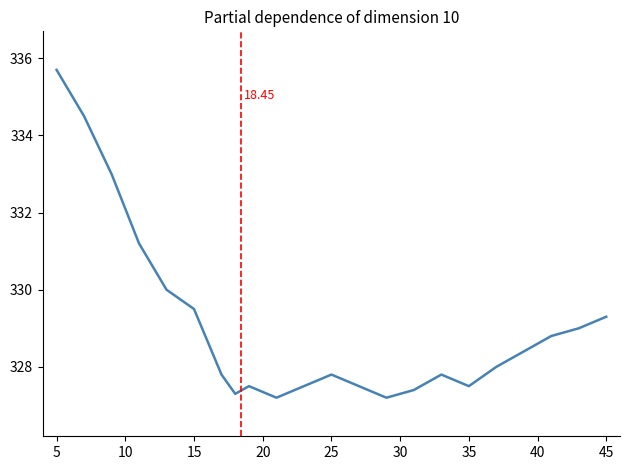

What is the difference between the maximum and minimum values?

8.5